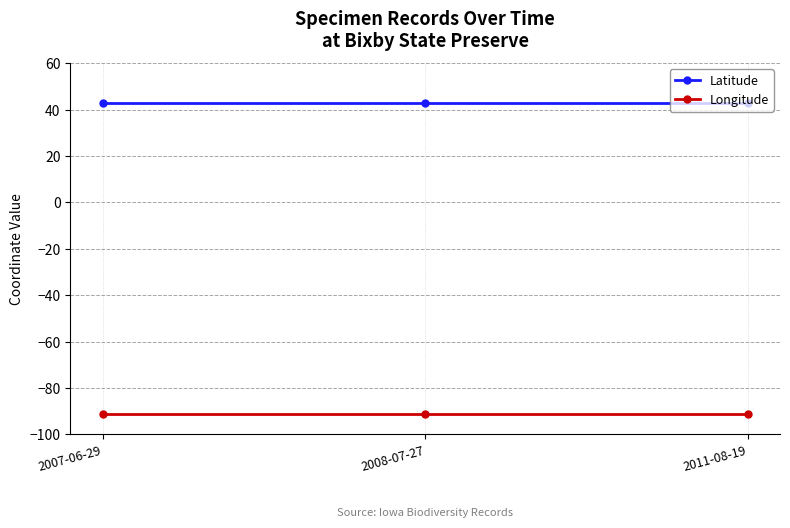

Rank the series by their average value, from lowest to highest.

Longitude, Latitude